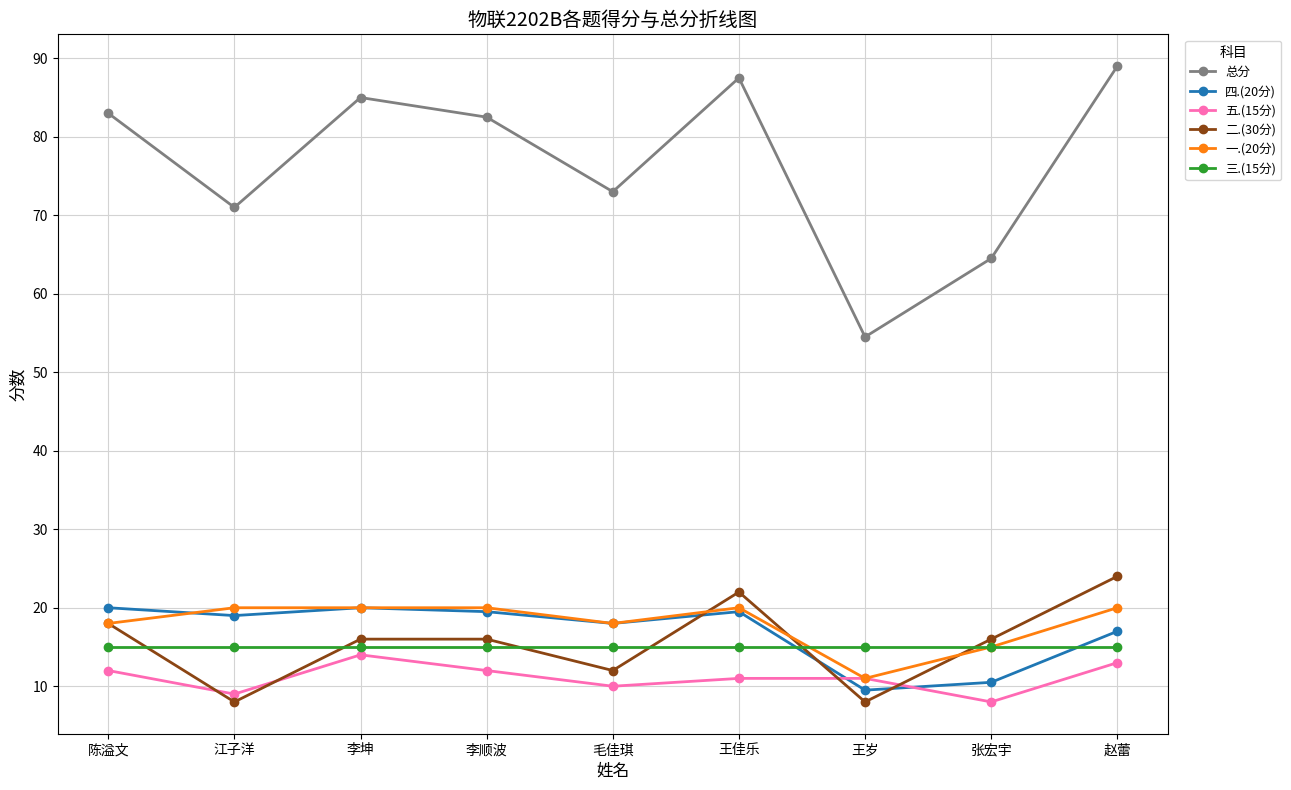

What is the minimum value shown in the chart?

8.0